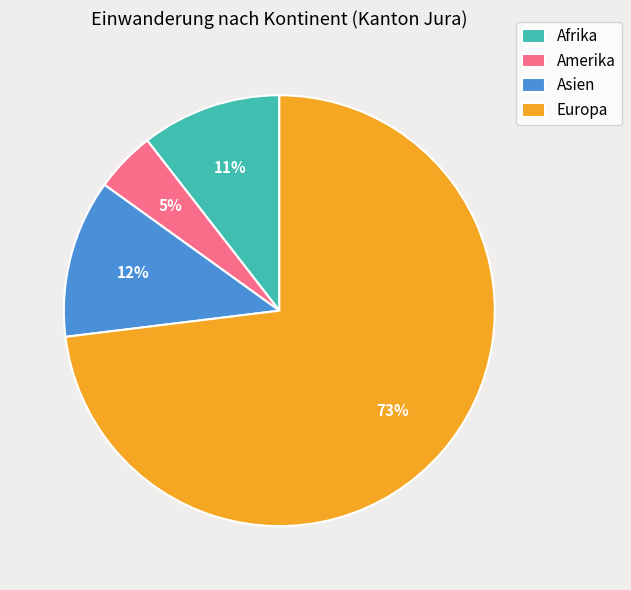

How many segments does this pie chart have?

4